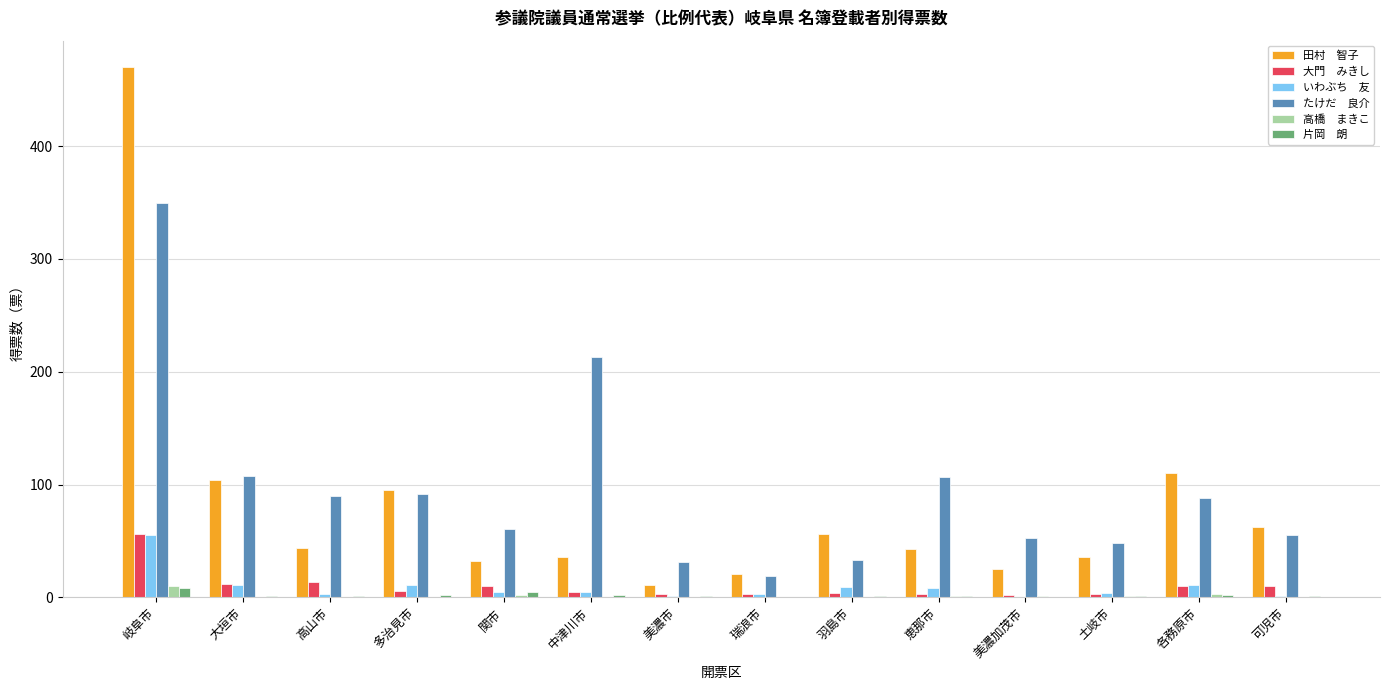

Which category has the highest value across all series?

岐阜市